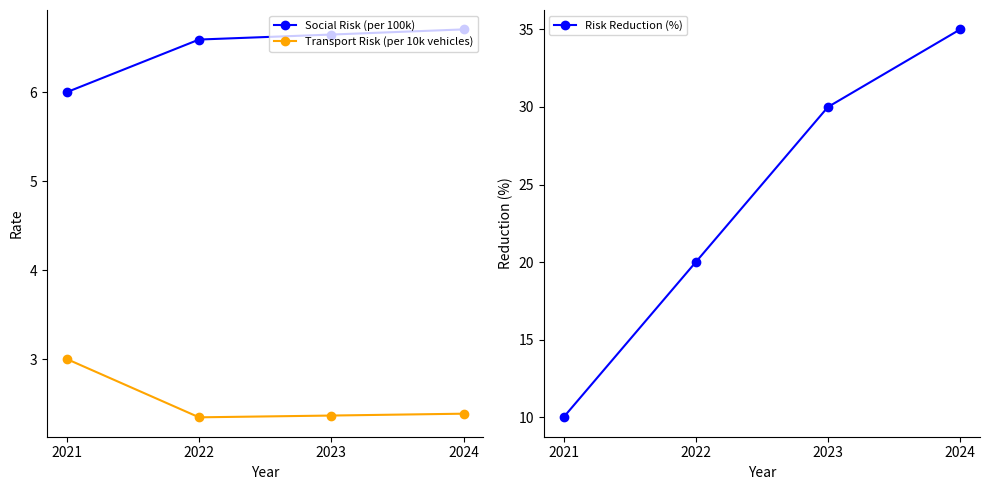

True or false: Transport Risk (per 10k vehicles) has a value of 1.4 at 2021.

False